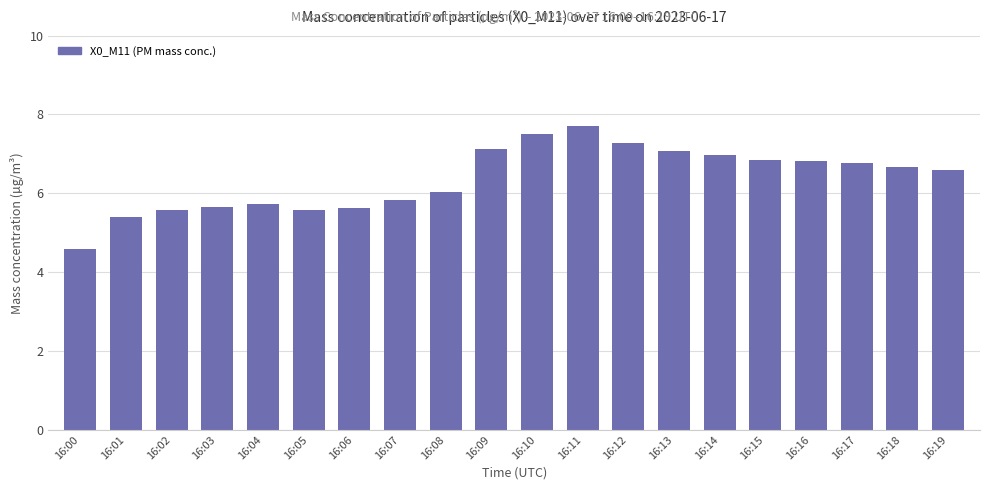

Approximately how many times larger is the value at 16:12 compared to 16:04?

1.3